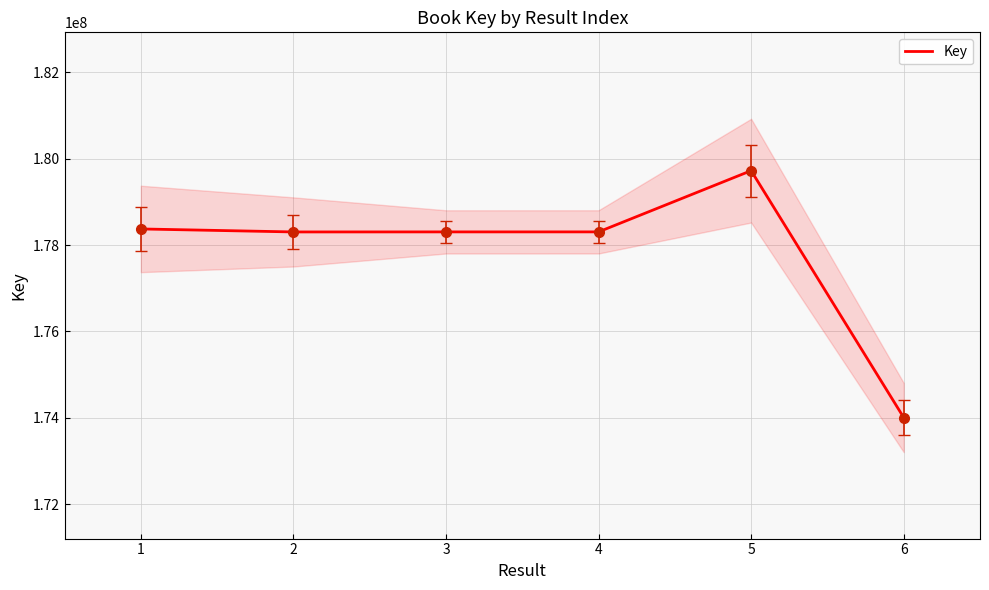

List the labels in order of value, smallest first.

6, 2, 3, 4, 1, 5